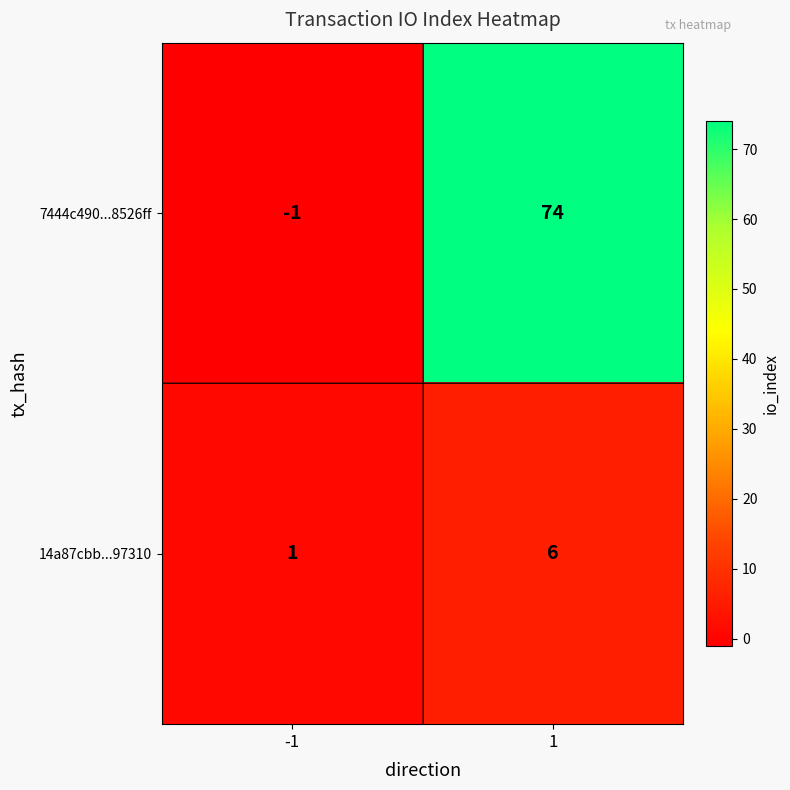

At how many categories does at least one series exceed 72?

1